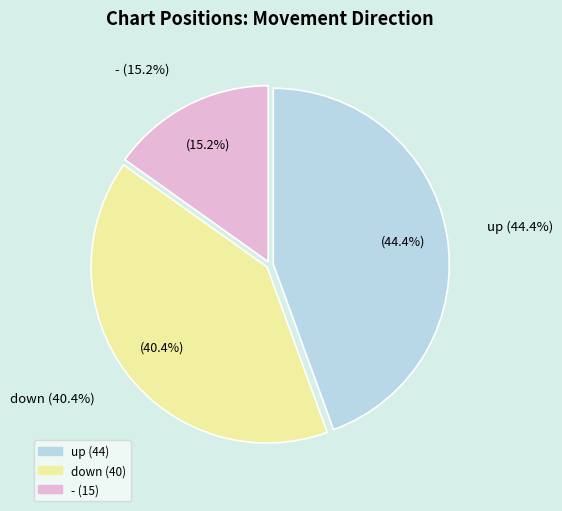

Combined, what portion of the pie is up and -?

59.6%